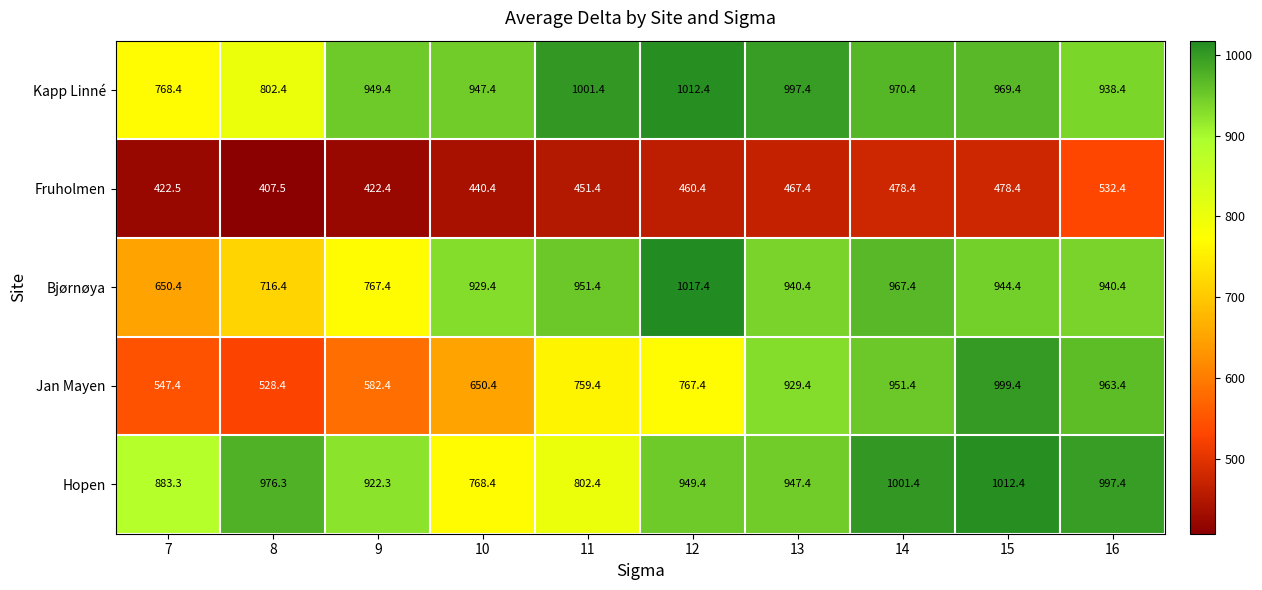

At 7, list the series in order from smallest to largest.

Fruholmen, Jan Mayen, Bjørnøya, Kapp Linné, Hopen